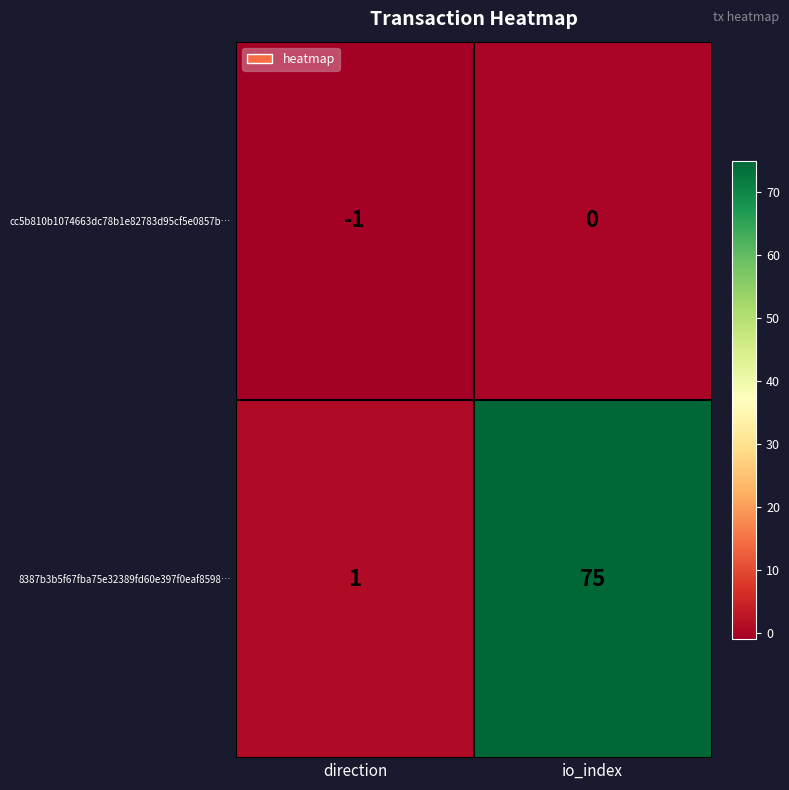

What is the sum of all 8387b3b5f67fba75e32389fd60e397f0eaf8598… values?

76